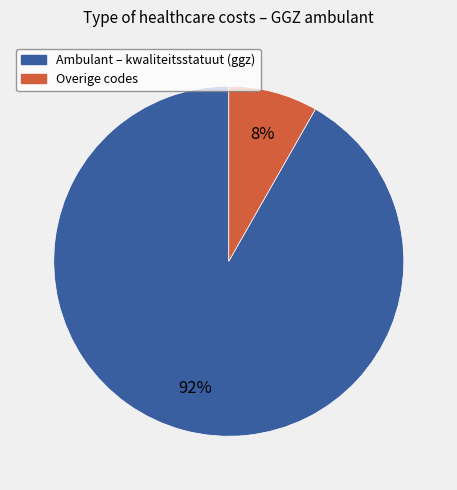

Is there any slice that represents more than half of the pie?

Yes